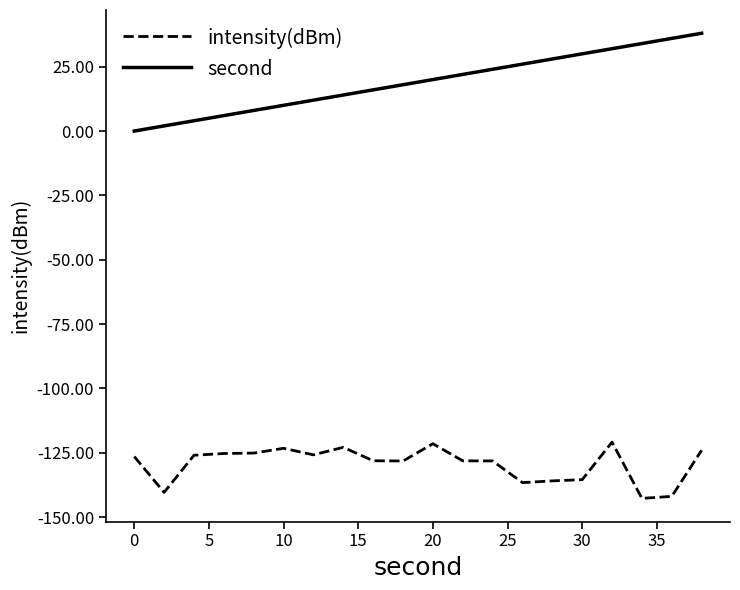

What is the maximum value for second?

38.0